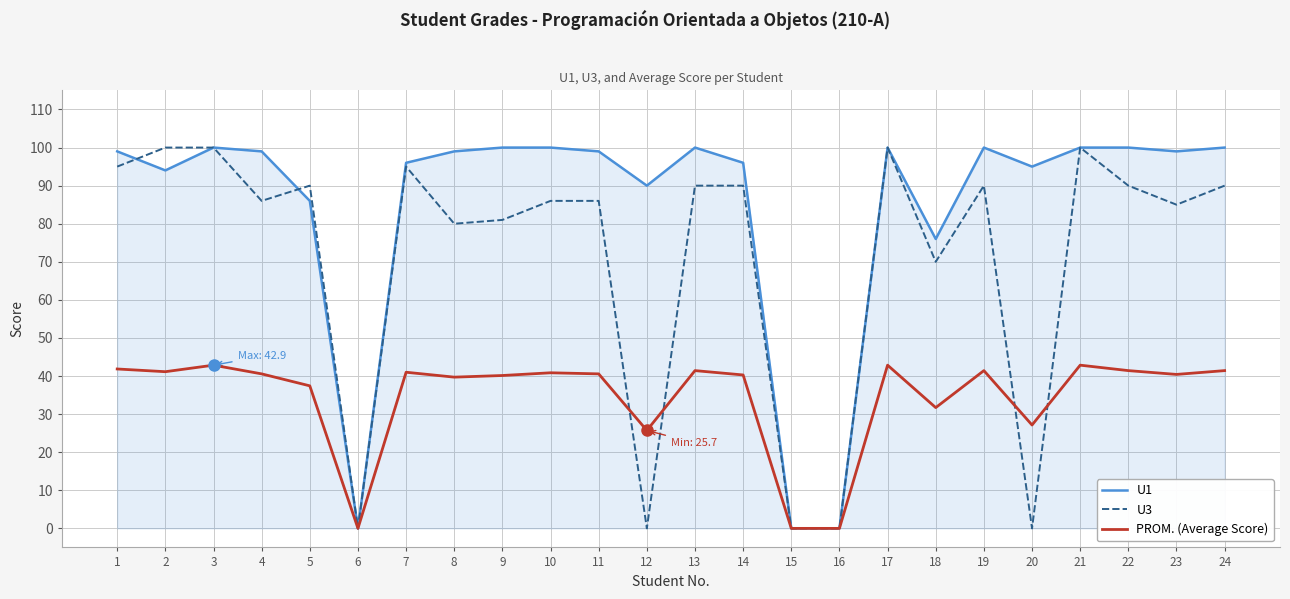

At 12, list the series in order from smallest to largest.

U3, PROM. (Average Score), U1